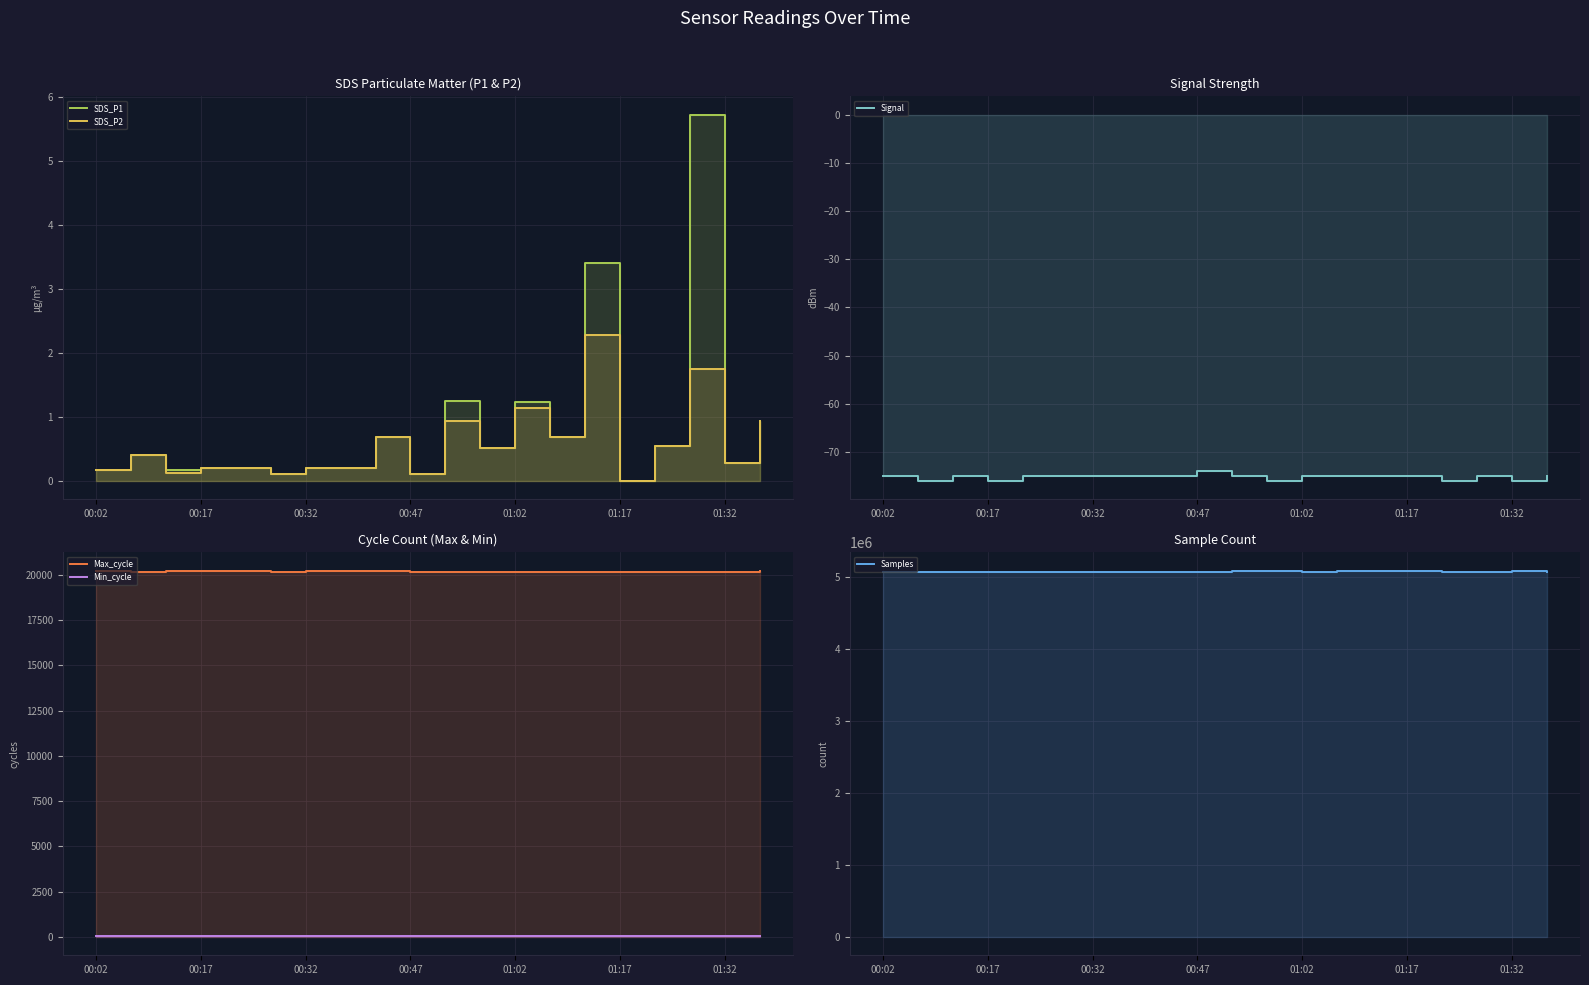

Between 12 and 19, which series saw the biggest shift?

Samples